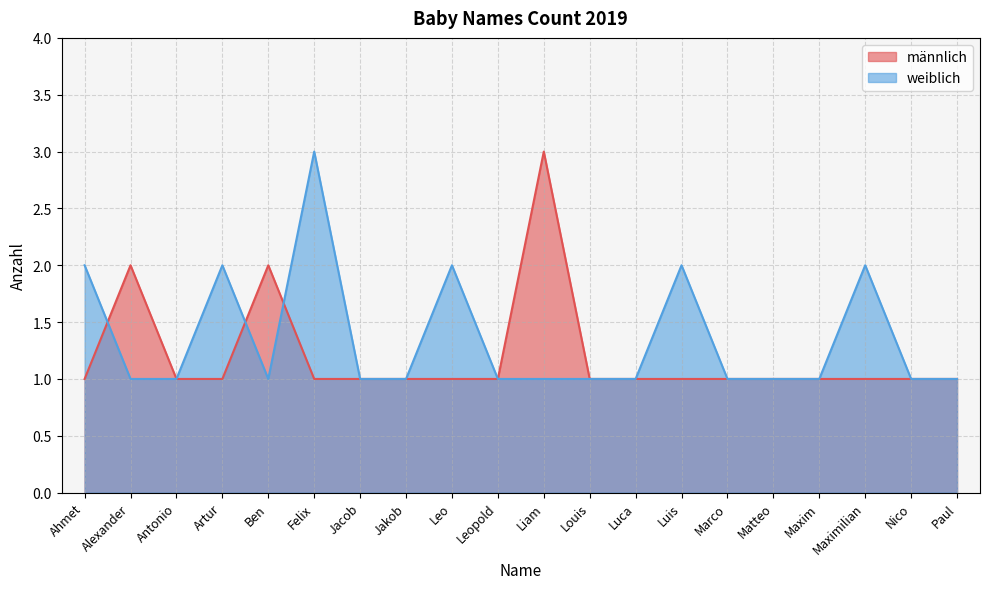

How many interior local peaks does the männlich series have?

3